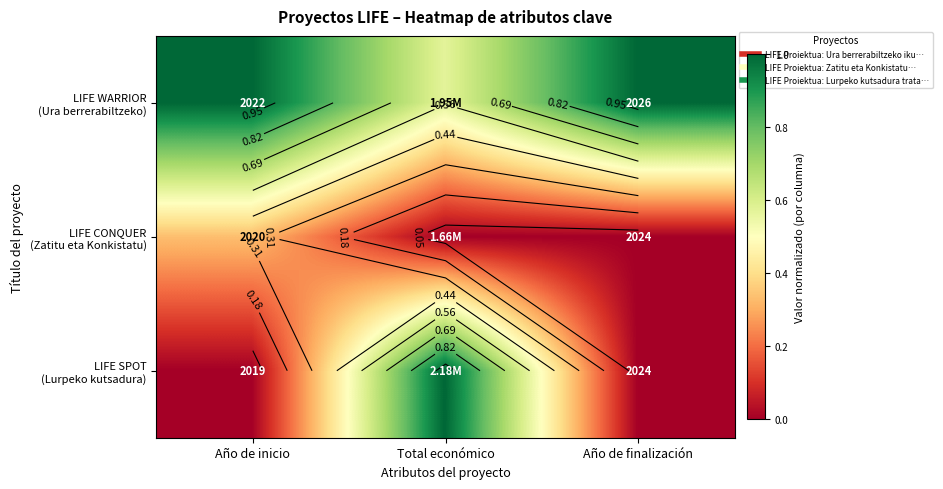

At which category is the sum across all series the highest?

Total económico